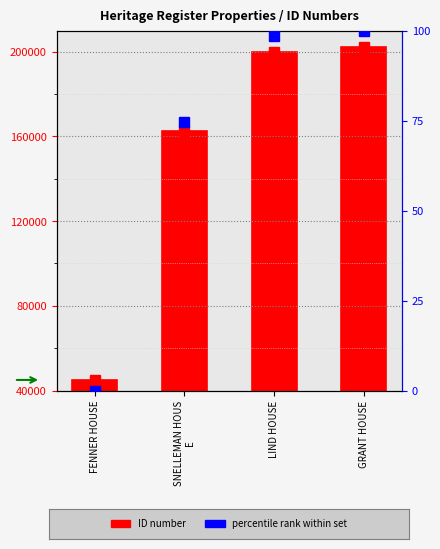

What are all the series names shown in the legend?

ID, percentile rank